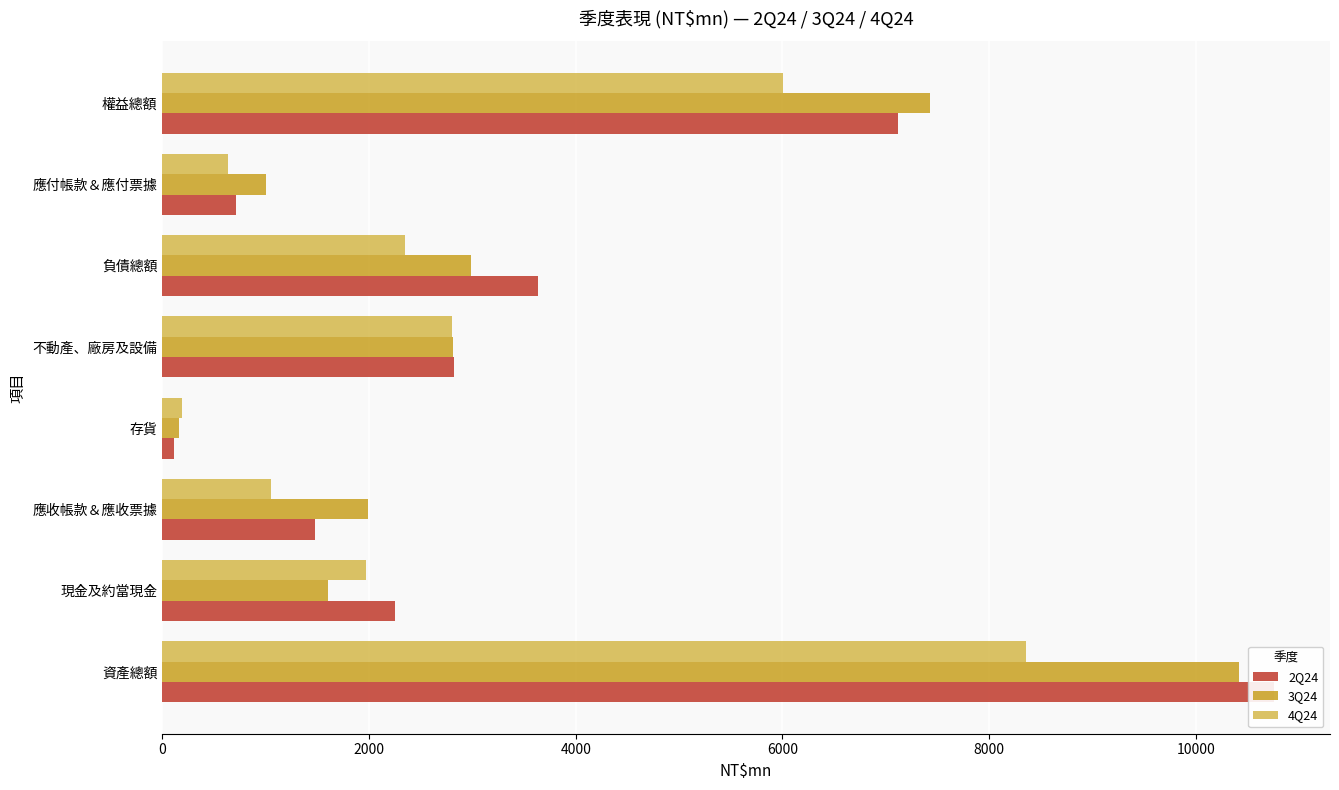

What is the difference between the second highest and minimum values in the 4Q24 series?

5823.5